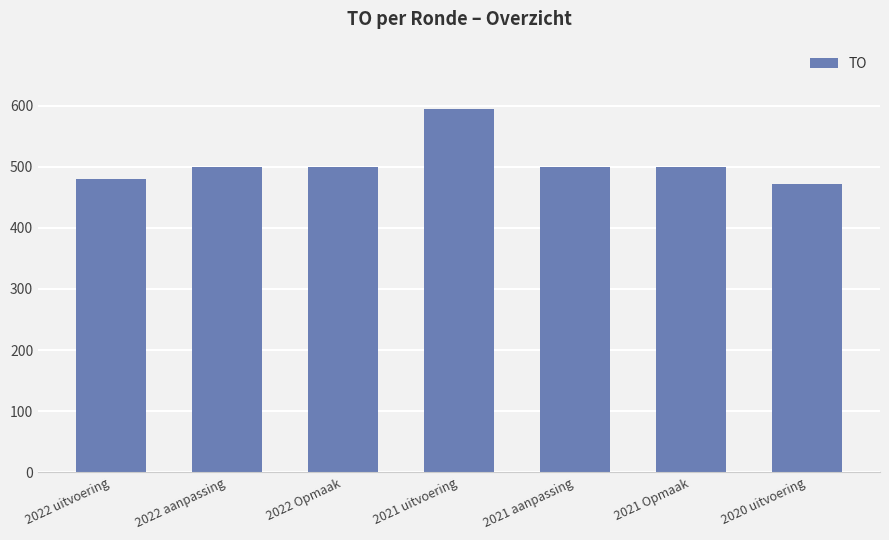

Between 2022 uitvoering and 2021 Opmaak, which is larger?

2021 Opmaak